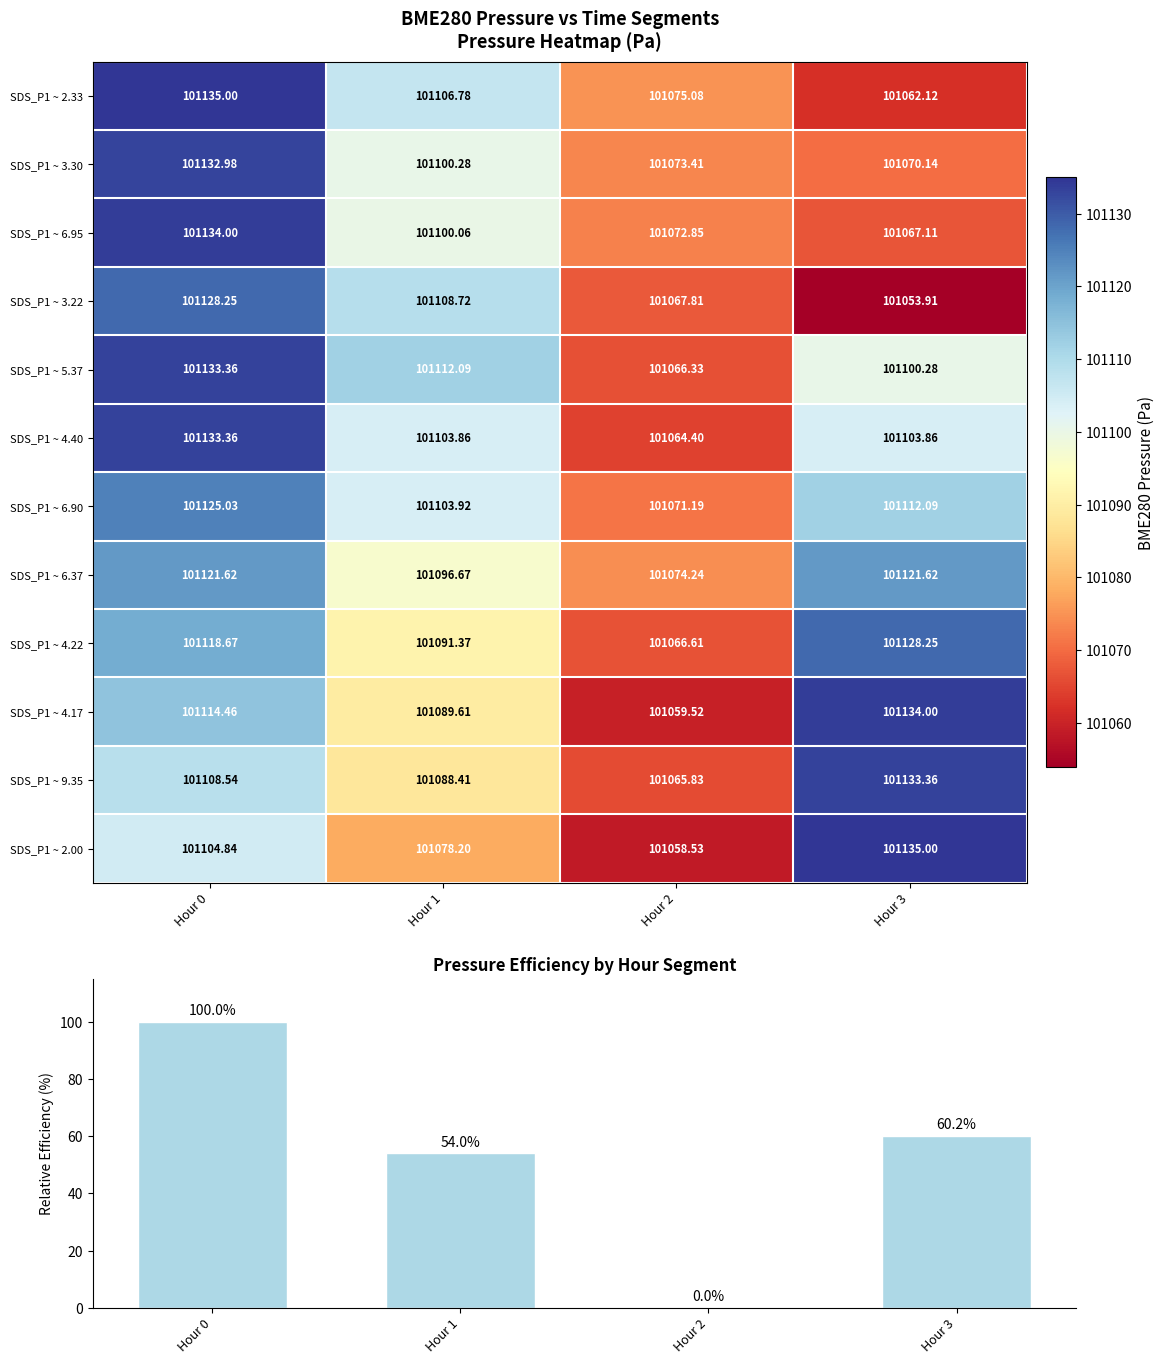

Count the number of categories in the chart.

4